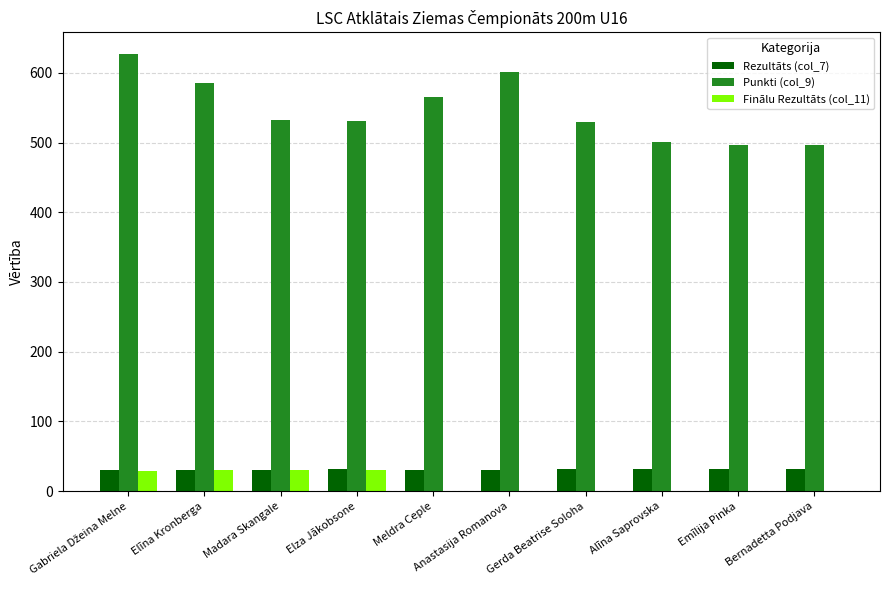

How many groups of bars are there?

10